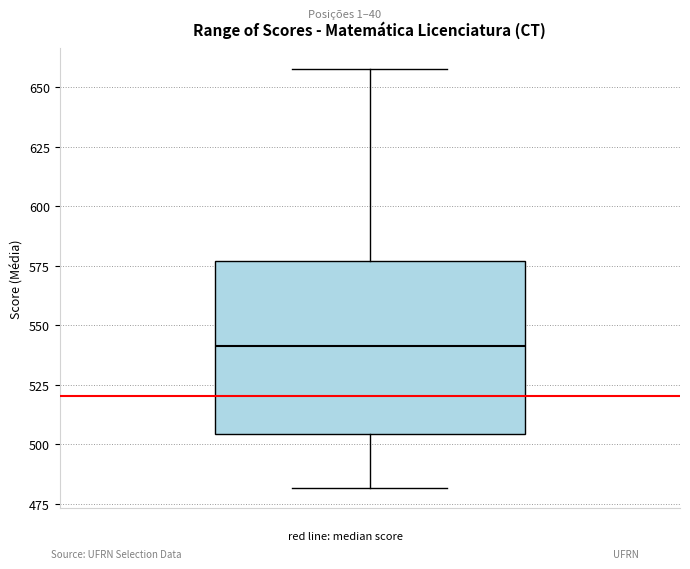

Where is the upper edge of the box on the y-axis? The values are not printed on the chart, so give them approximately, as read against the axis.

575